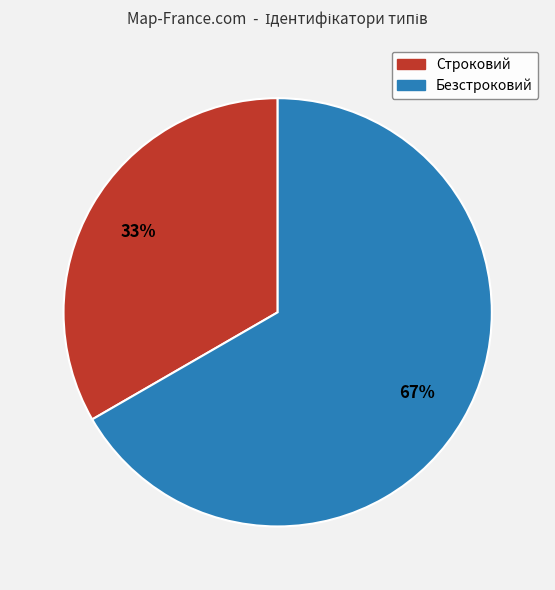

What is the ratio of the value at Строковий to the value at Безстроковий?

0.5